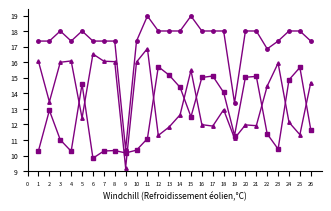

The Предельная стоимость series shows 1762.5 at 16. True or false?

False